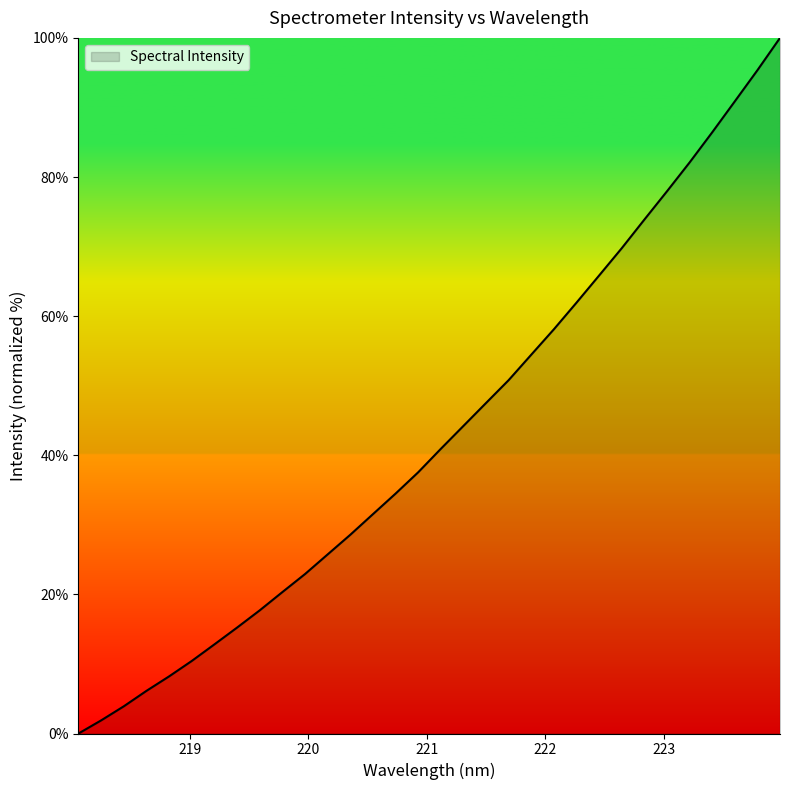

What is the difference between the maximum and minimum values?

100.0